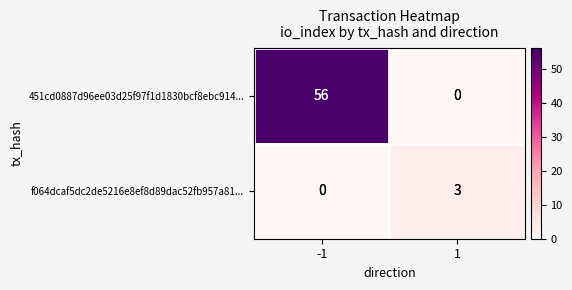

What is the maximum value for f064dcaf5dc2de5216e8ef8d89dac52fb957a81...?

3